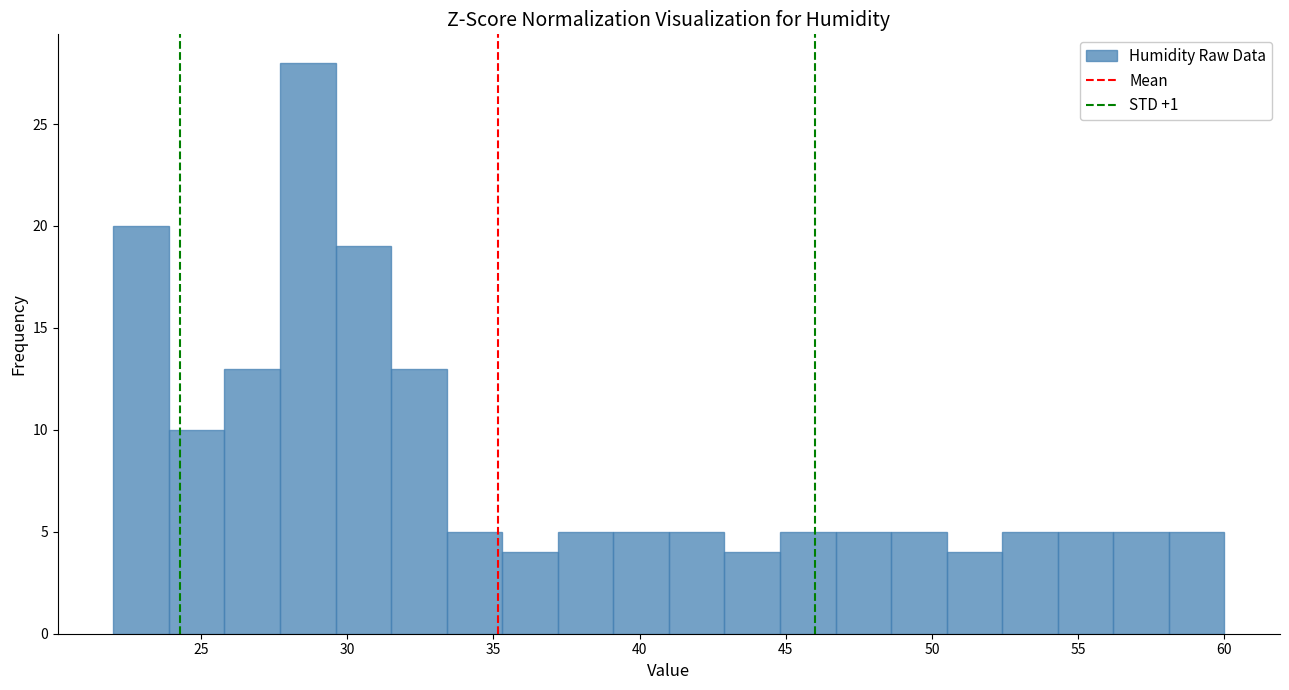

Around what value on the x-axis is the tallest bar? Give the approximate position of its centre, as read against the axis.

28.5